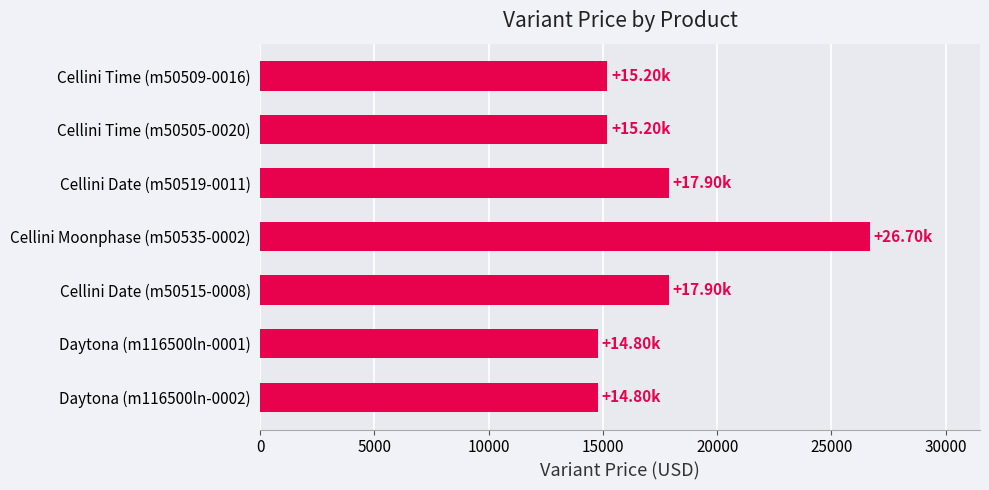

Are the bars grouped side by side (vs. stacked)?

No